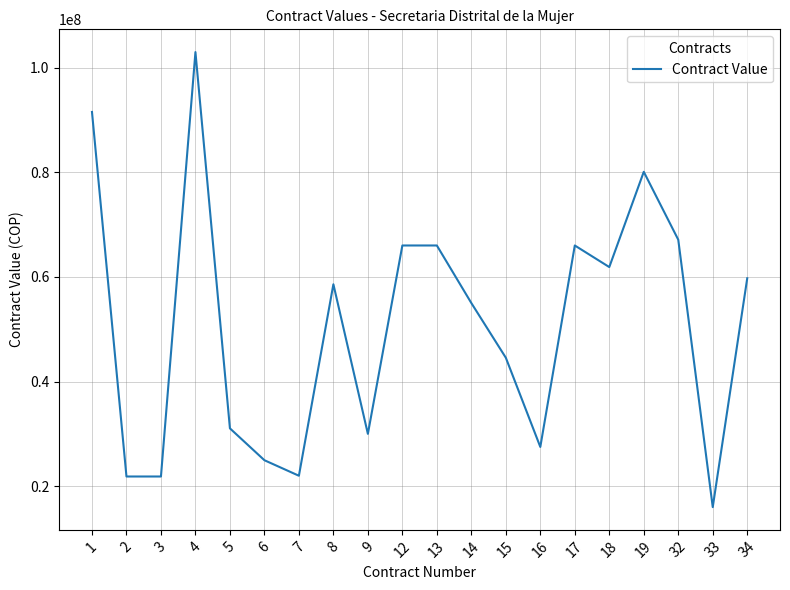

The chart shows a value of 21849995 at 3. True or false?

True